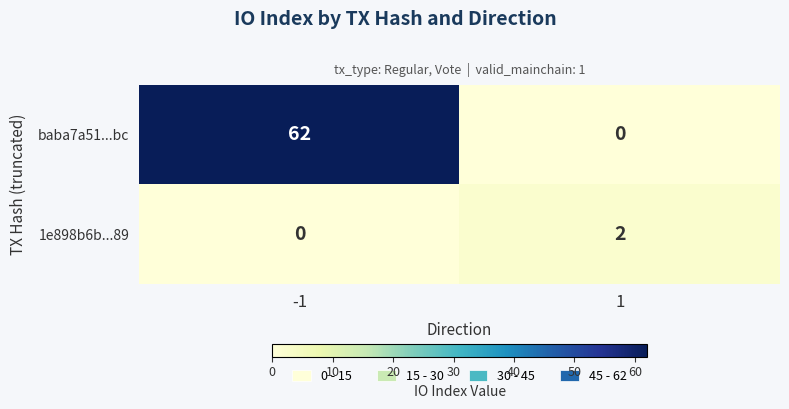

True or false: baba7a51...bc has a value of 40 at 1.

False